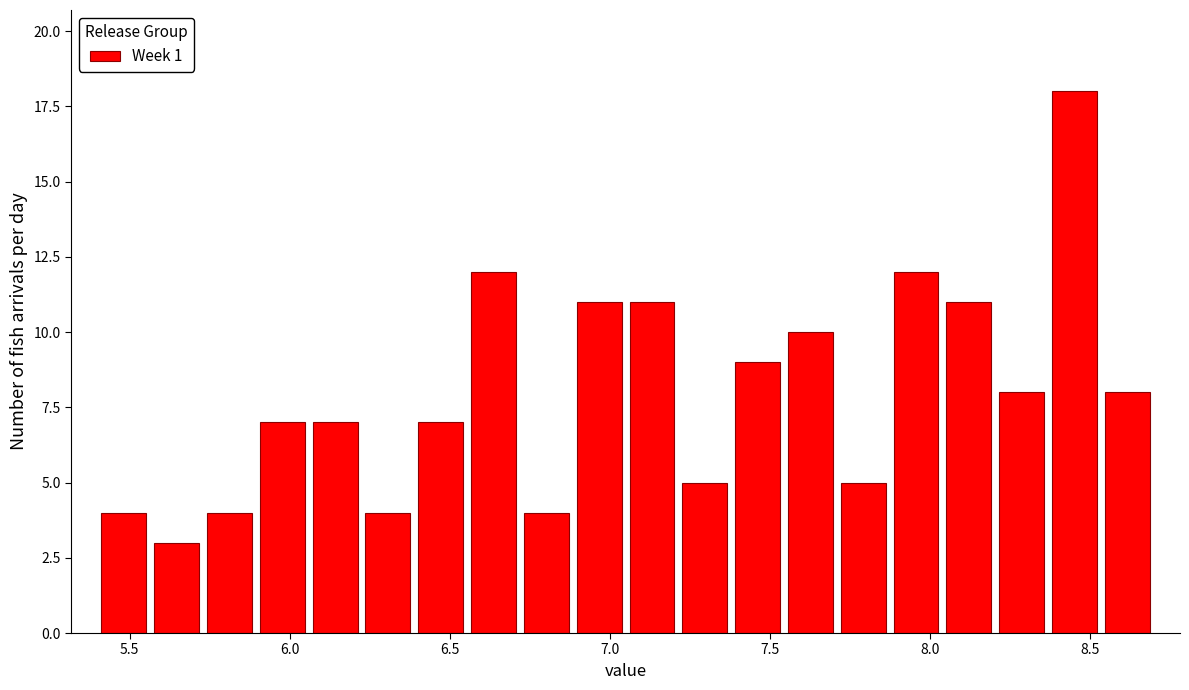

Around what value on the x-axis is the tallest bar? Give the approximate position of its centre, as read against the axis.

8.45